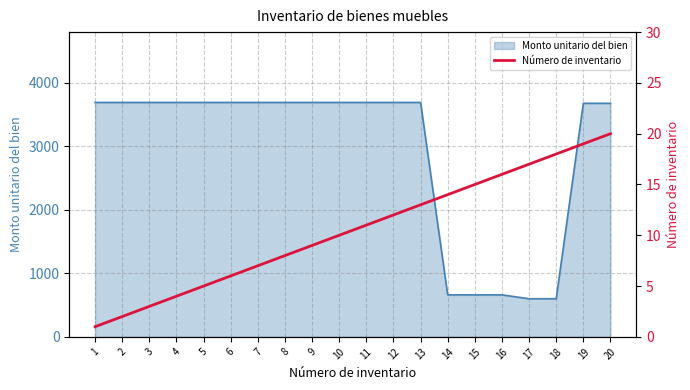

What is the change in value from 14 to 15?

+1